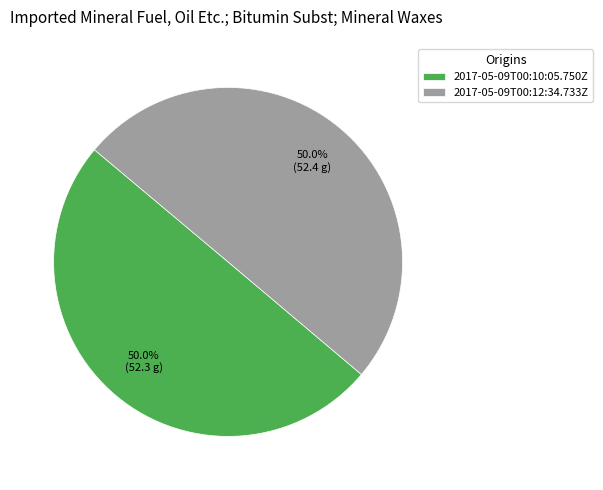

Approximately how many times larger is the value at 2017-05-09T00:10:05.750Z compared to 2017-05-09T00:12:34.733Z?

1.0